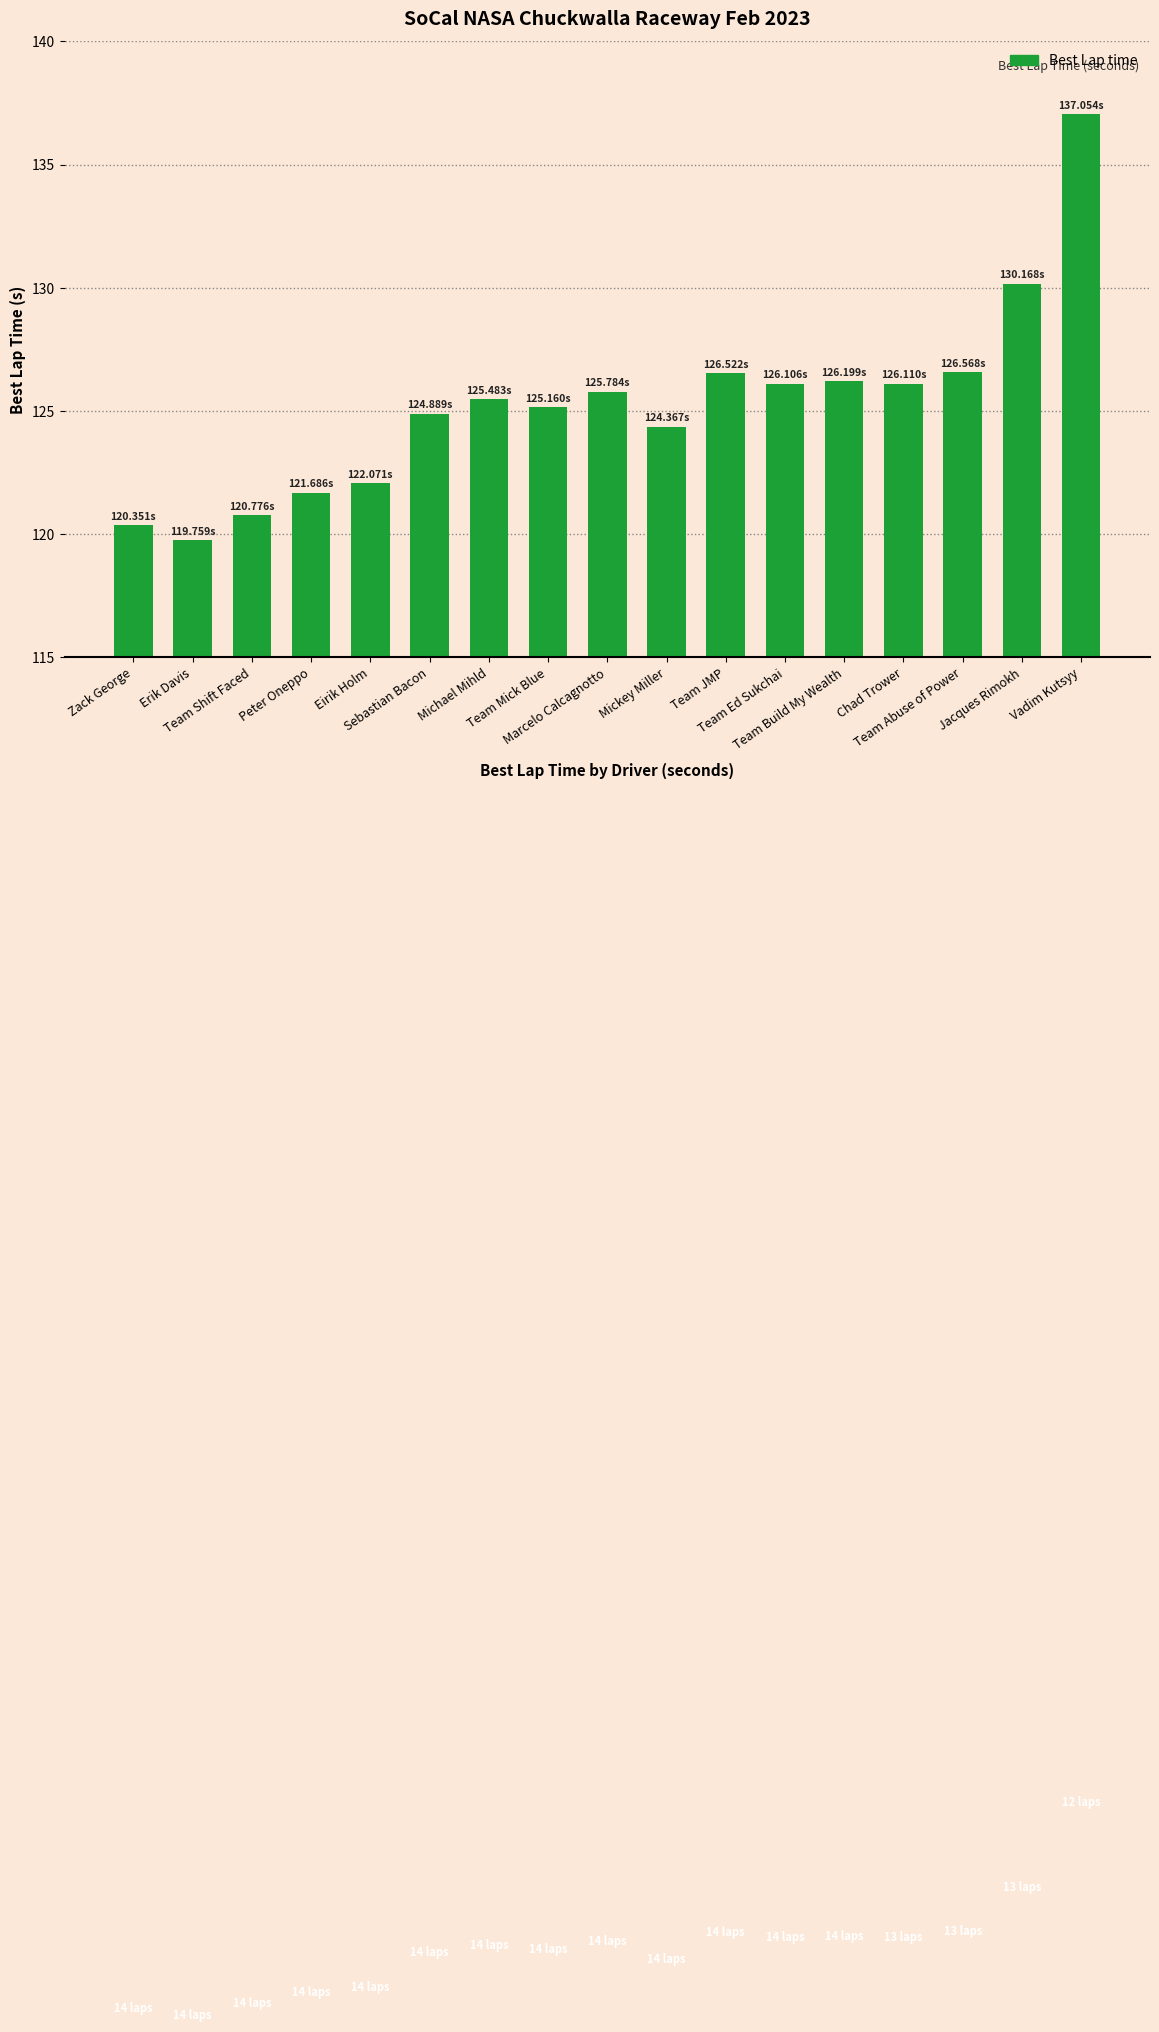

What is the sum of all values?

2129.1